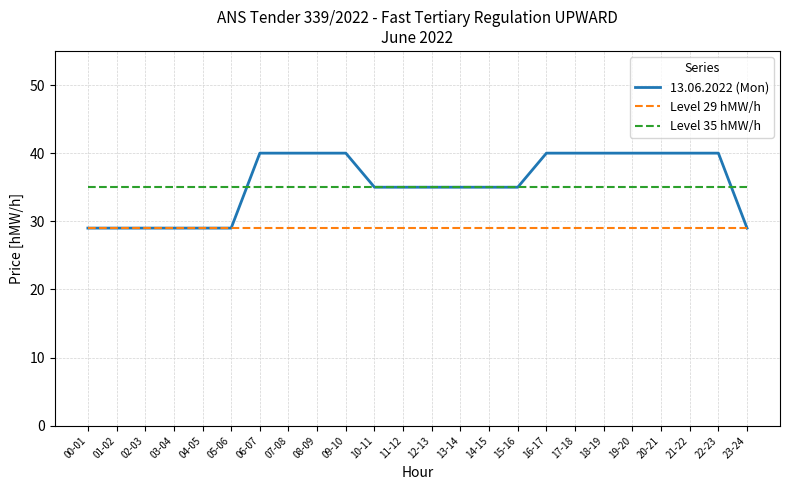

At which label does 13.06.2022 (Mon) first exceed 35?

06-07